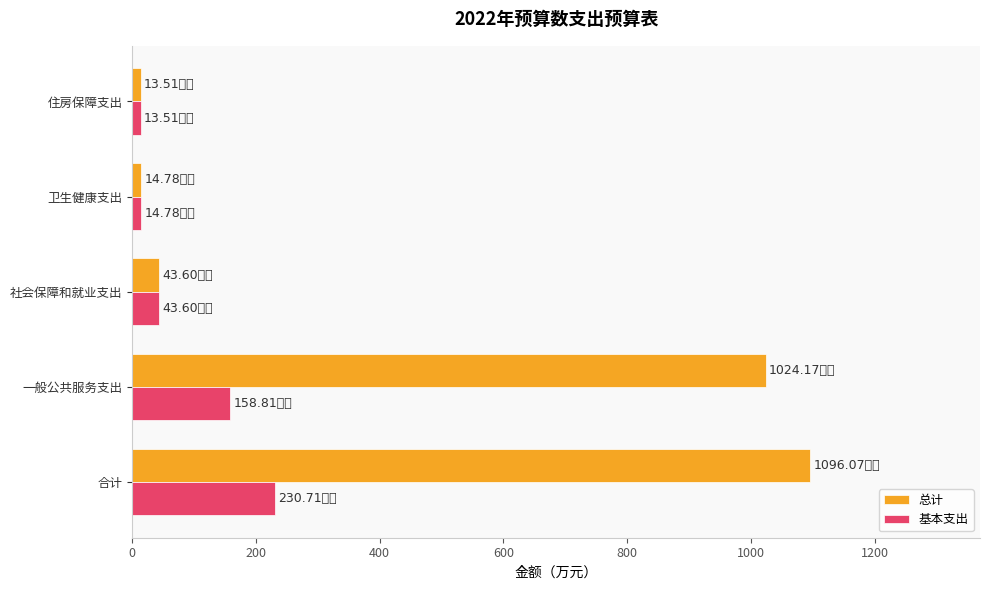

Which series has the largest range (max minus min)?

总计